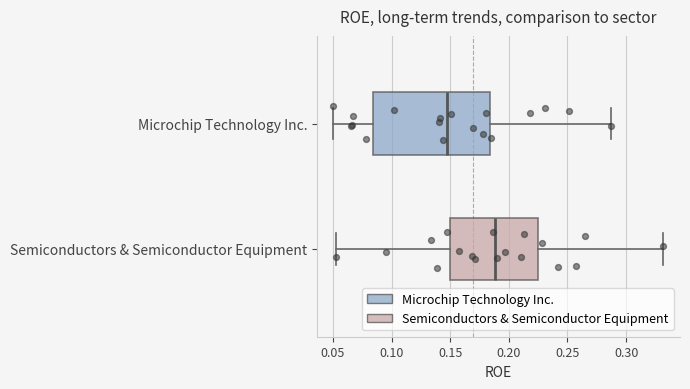

Where is the left edge of the box for Semiconductors & Semiconductor Equipment on the x-axis? The values are not printed on the chart, so give them approximately, as read against the axis.

0.150